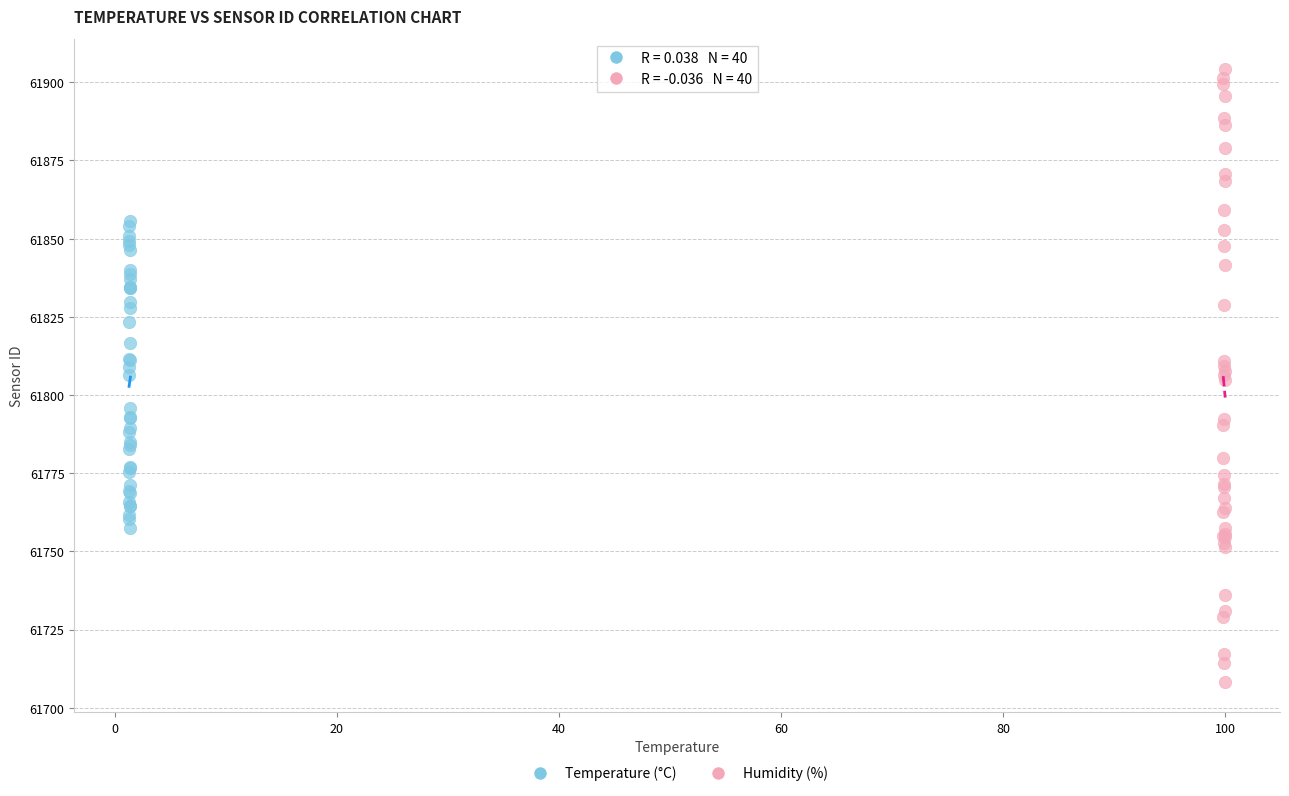

Which series reaches the maximum Y coordinate?

Humidity (%)